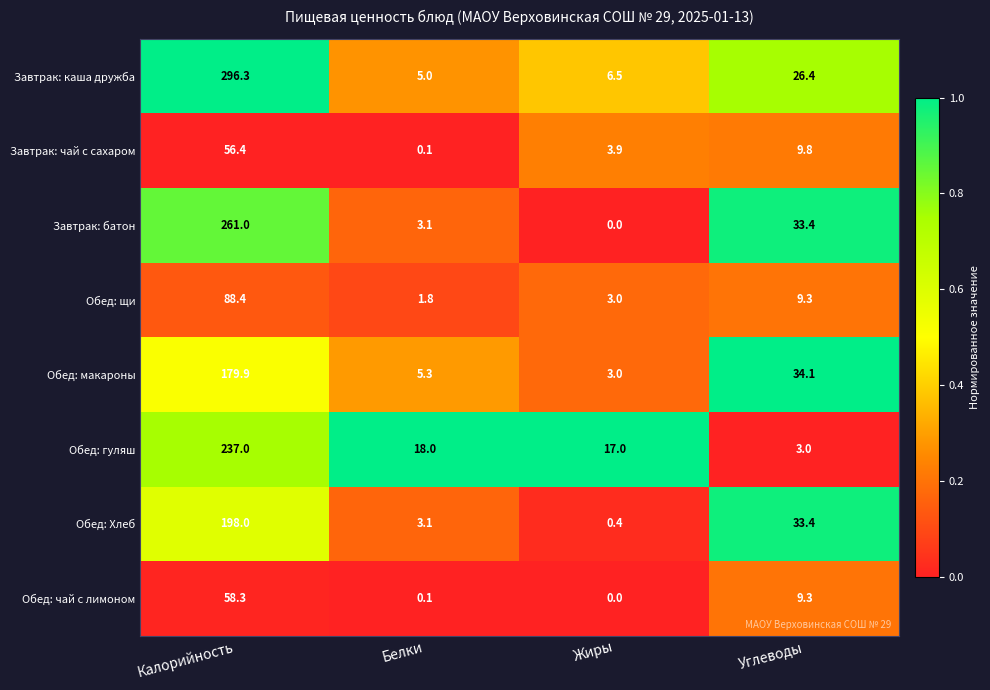

Between Калорийность and Белки, which series saw the biggest shift?

Завтрак: каша дружба